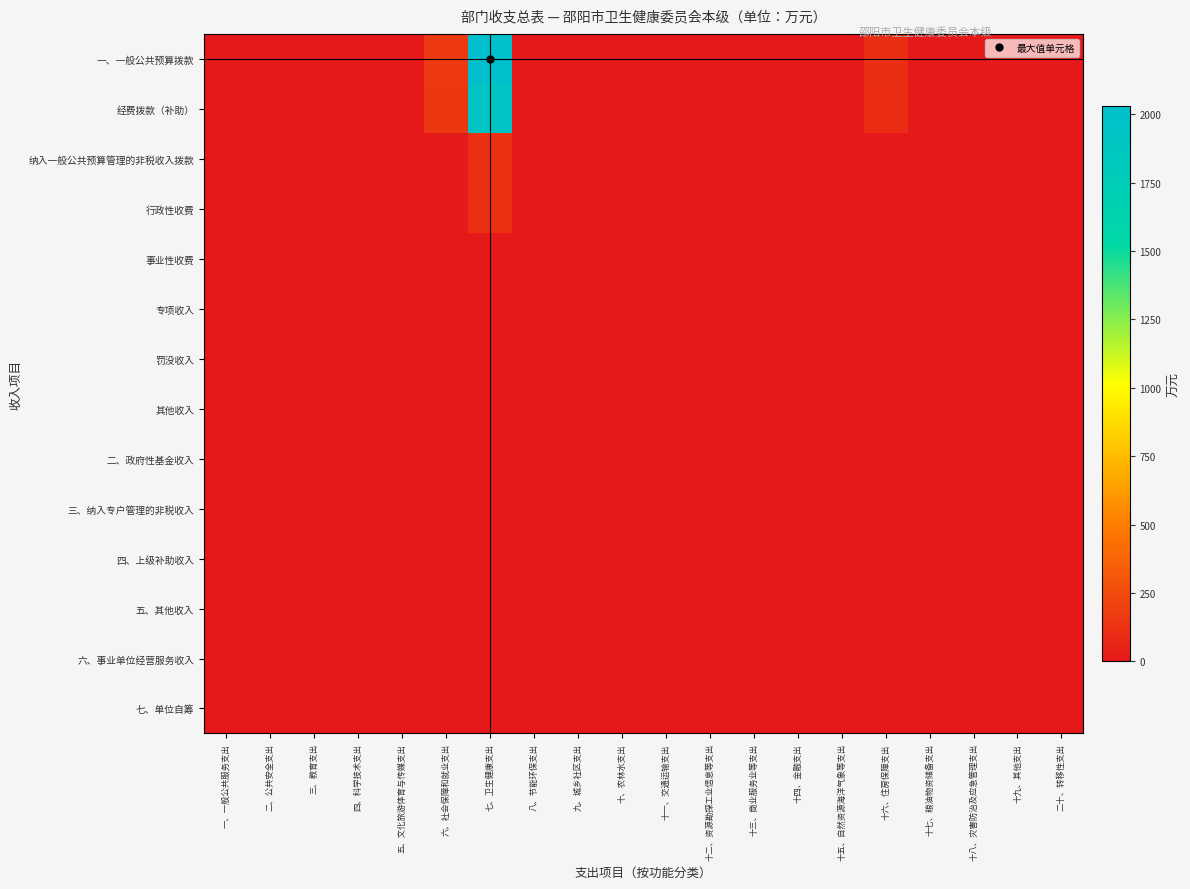

Rank the series by their maximum value, from lowest to highest.

事业性收费, 专项收入, 罚没收入, 其他收入, 二、政府性基金收入, 三、纳入专户管理的非税收入, 四、上级补助收入, 五、其他收入, 六、事业单位经营服务收入, 七、单位自筹, 纳入一般公共预算管理的非税收入拨款, 行政性收费, 经费拨款（补助）, 一、一般公共预算拨款